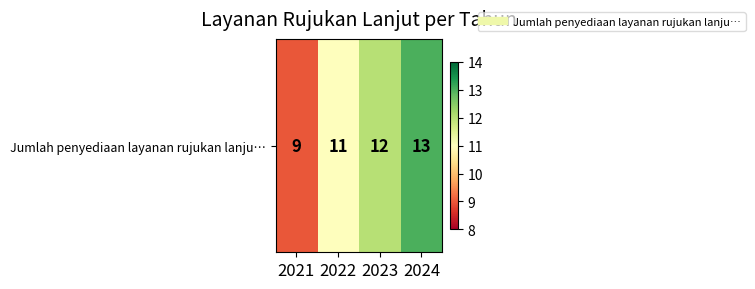

Rank the categories by value from lowest to highest.

2021, 2022, 2023, 2024